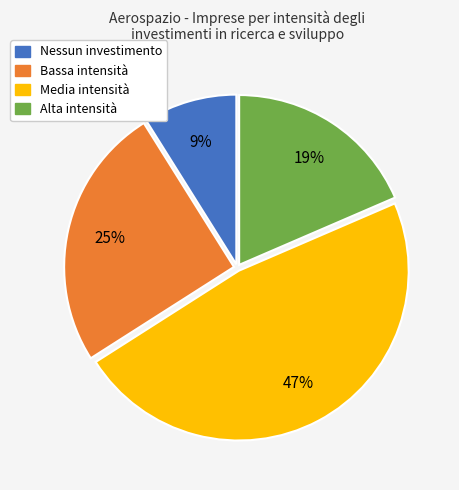

Approximately how many times larger is the value at Alta intensità compared to Nessun investimento?

2.1